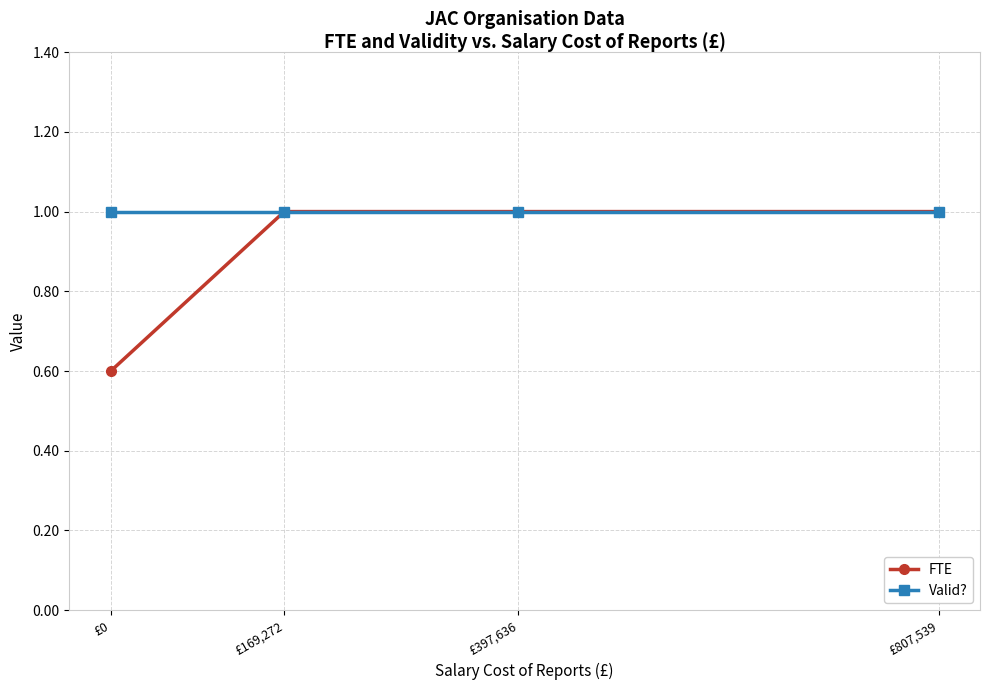

What is the maximum value shown in the chart?

1.0